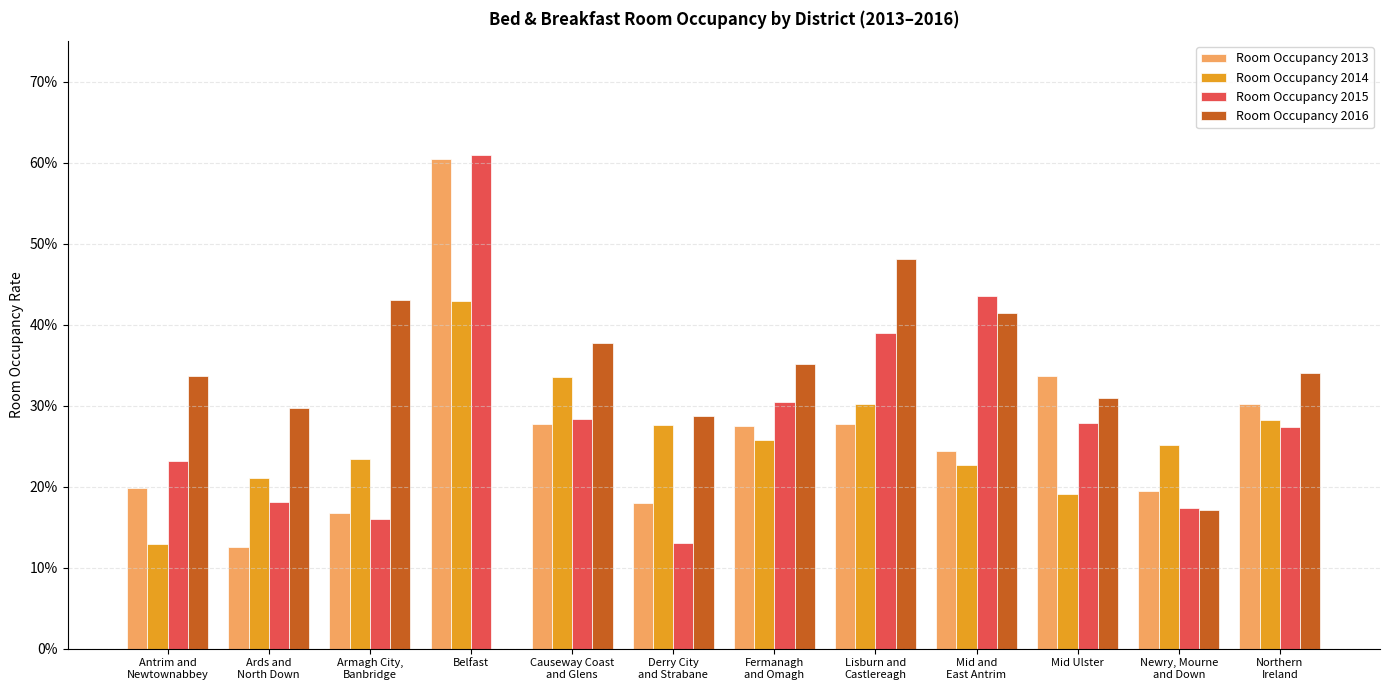

Reading left to right, extract all data points from this chart.

Room Occupancy 2013: Antrim and
Newtownabbey=0.2	Ards and
North Down=0.1	Armagh City,
Banbridge=0.2	Belfast=0.6	Causeway Coast
and Glens=0.3	Derry City
and Strabane=0.2	Fermanagh
and Omagh=0.3	Lisburn and
Castlereagh=0.3	Mid and
East Antrim=0.2	Mid Ulster=0.3	Newry, Mourne
and Down=0.2	Northern
Ireland=0.3
Room Occupancy 2014: Antrim and
Newtownabbey=0.1	Ards and
North Down=0.2	Armagh City,
Banbridge=0.2	Belfast=0.4	Causeway Coast
and Glens=0.3	Derry City
and Strabane=0.3	Fermanagh
and Omagh=0.3	Lisburn and
Castlereagh=0.3	Mid and
East Antrim=0.2	Mid Ulster=0.2	Newry, Mourne
and Down=0.3	Northern
Ireland=0.3
Room Occupancy 2015: Antrim and
Newtownabbey=0.2	Ards and
North Down=0.2	Armagh City,
Banbridge=0.2	Belfast=0.6	Causeway Coast
and Glens=0.3	Derry City
and Strabane=0.1	Fermanagh
and Omagh=0.3	Lisburn and
Castlereagh=0.4	Mid and
East Antrim=0.4	Mid Ulster=0.3	Newry, Mourne
and Down=0.2	Northern
Ireland=0.3
Room Occupancy 2016: Antrim and
Newtownabbey=0.3	Ards and
North Down=0.3	Armagh City,
Banbridge=0.4	Belfast=0.0	Causeway Coast
and Glens=0.4	Derry City
and Strabane=0.3	Fermanagh
and Omagh=0.4	Lisburn and
Castlereagh=0.5	Mid and
East Antrim=0.4	Mid Ulster=0.3	Newry, Mourne
and Down=0.2	Northern
Ireland=0.3